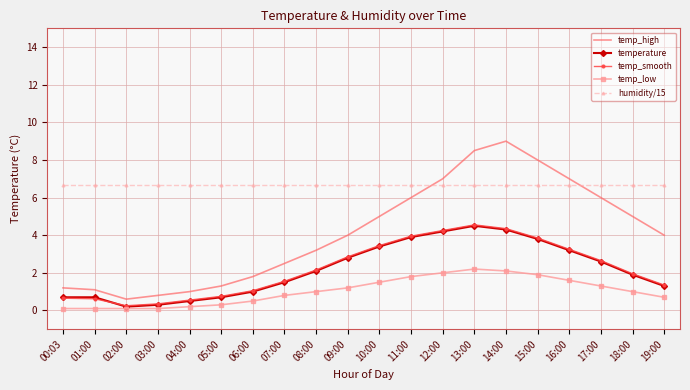

True or false: humidity/15 and temp_smooth intersect in this chart.

False